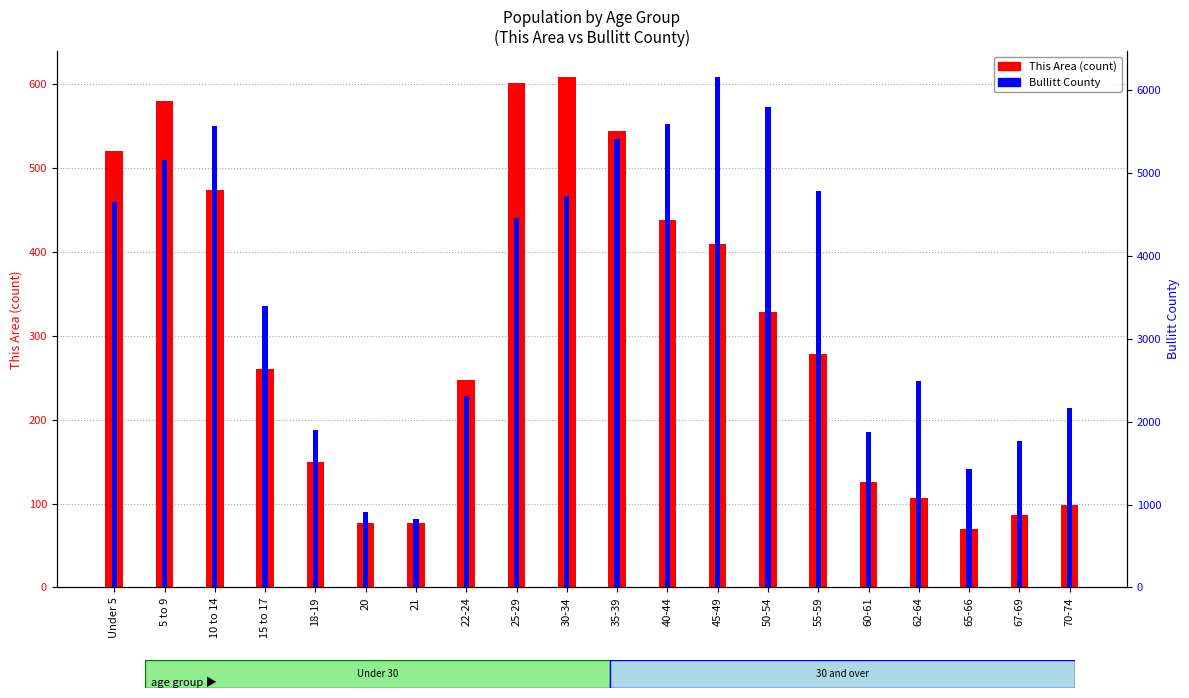

Is it true that This Area equals 77 at 21?

True